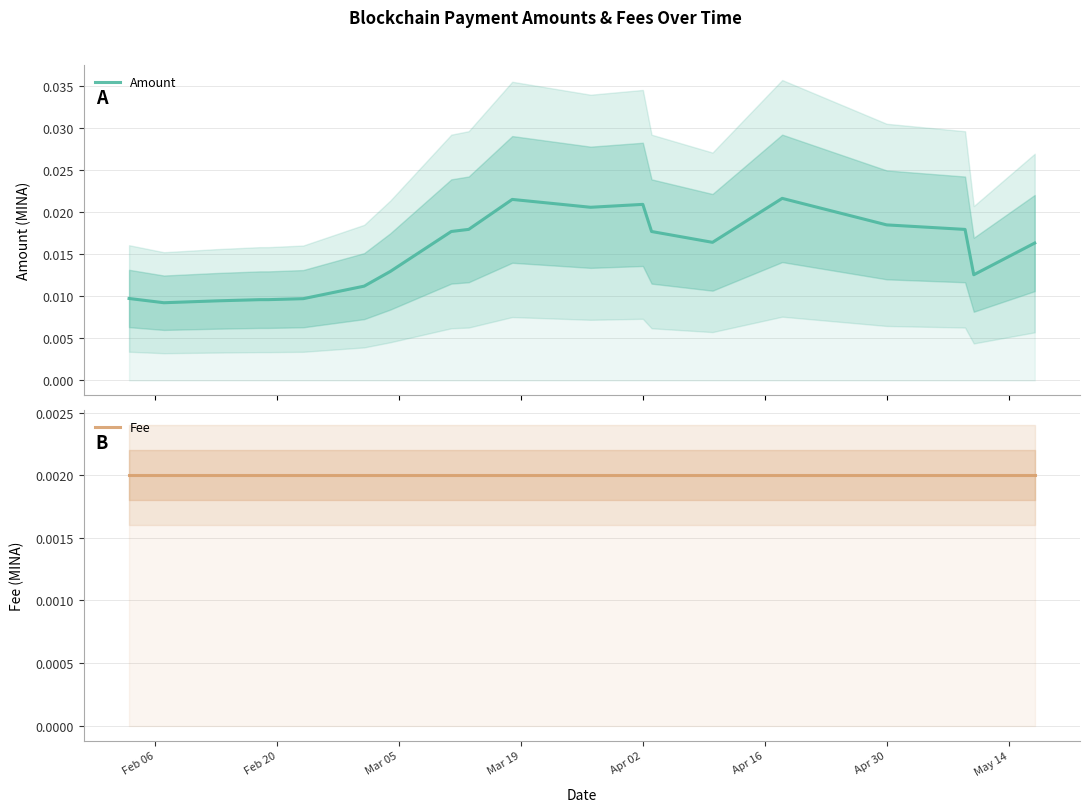

True or false: Fee and Amount intersect in this chart.

False